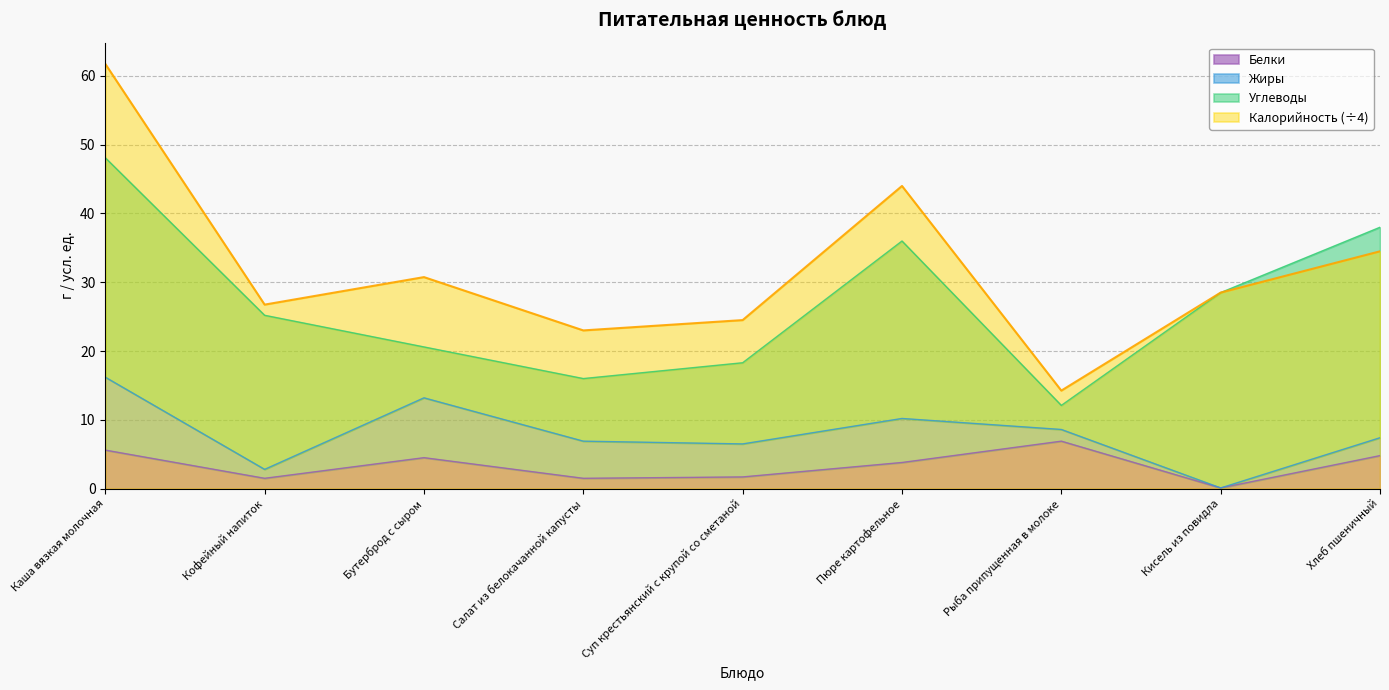

What is the minimum value shown in the chart?

0.1